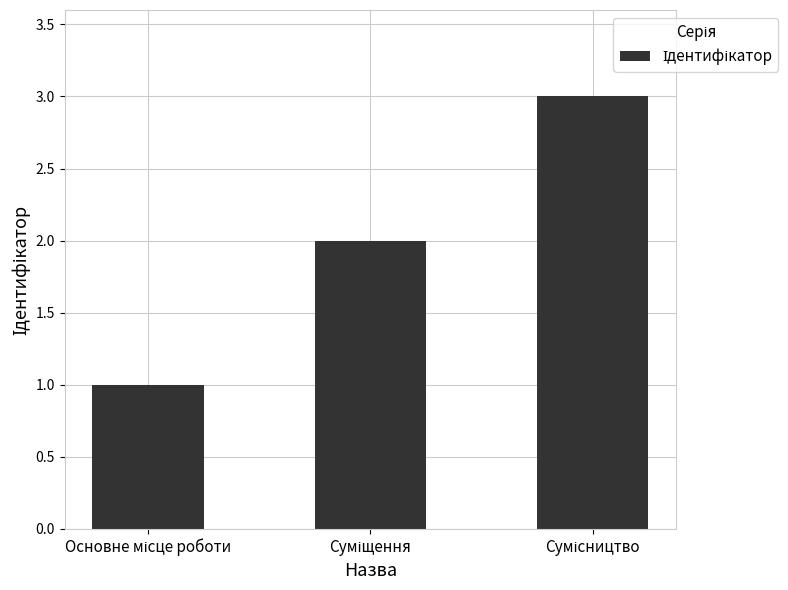

What is the maximum value shown in the chart?

3